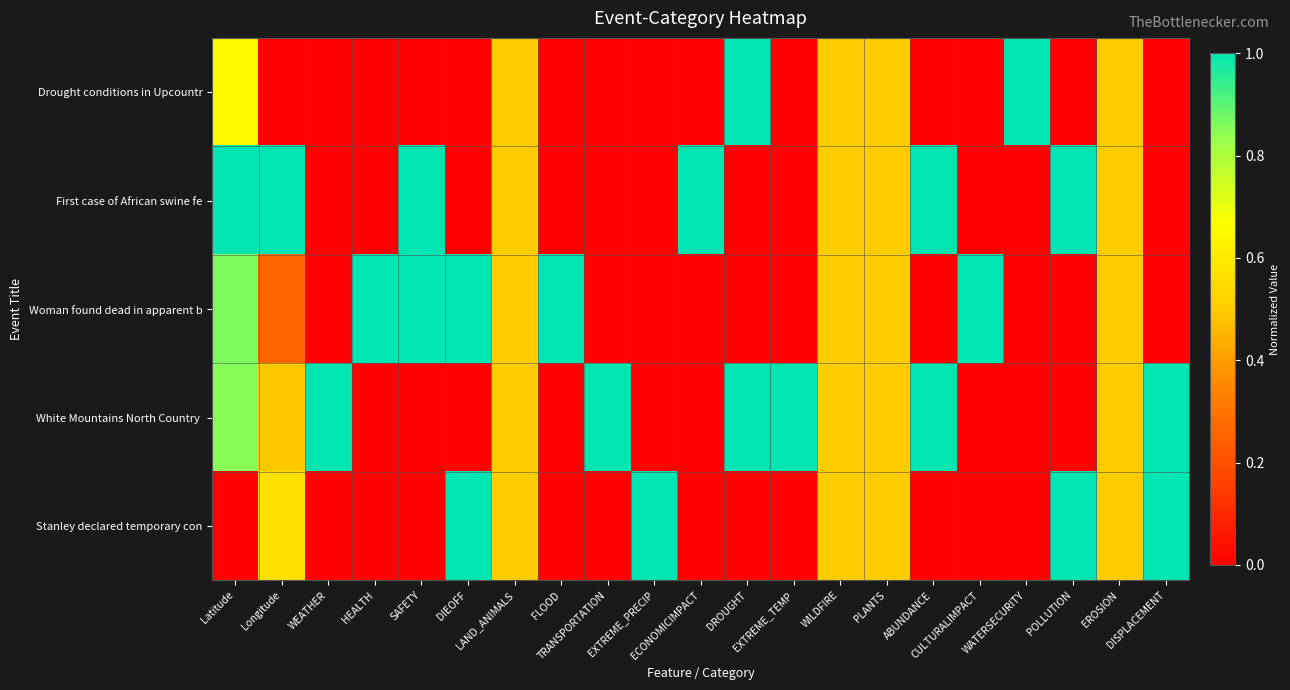

What is the maximum value shown in the chart?

1.0